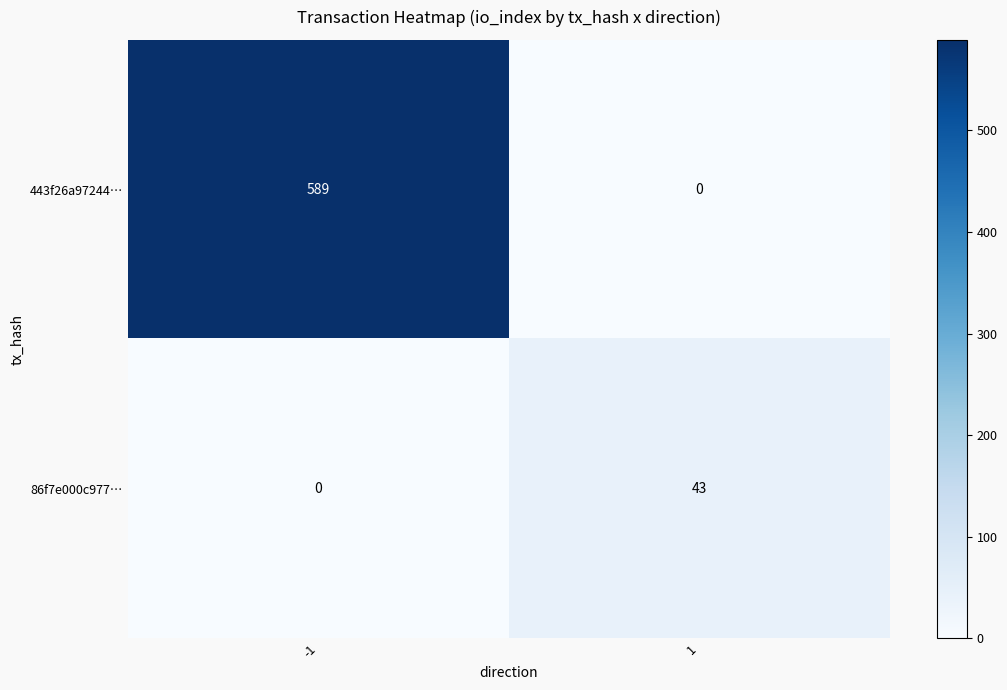

Rank the series by their maximum value, from highest to lowest.

443f26a97244…, 86f7e000c977…